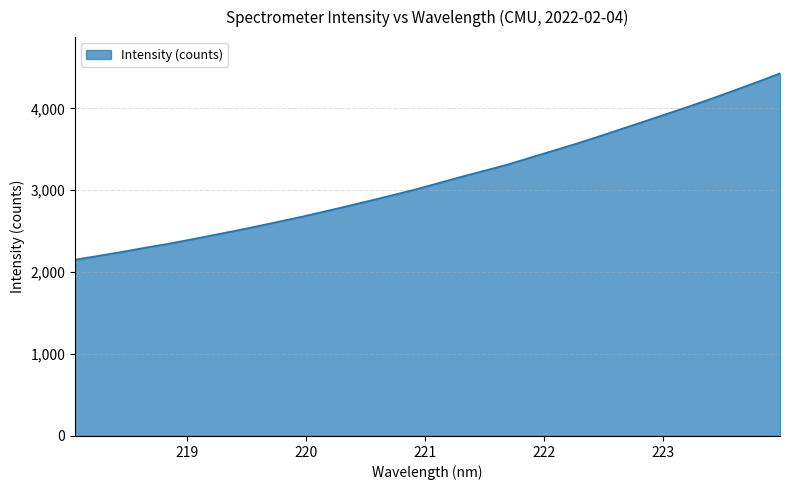

How many series are shown in this chart?

1